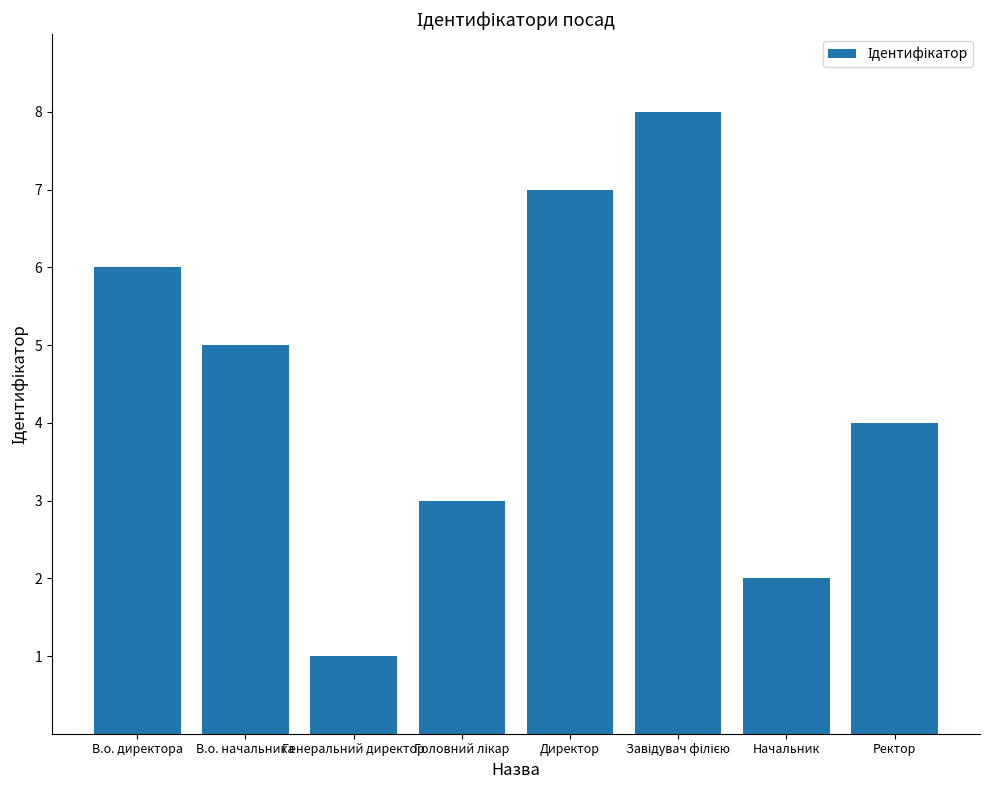

What is the sum of all values?

36